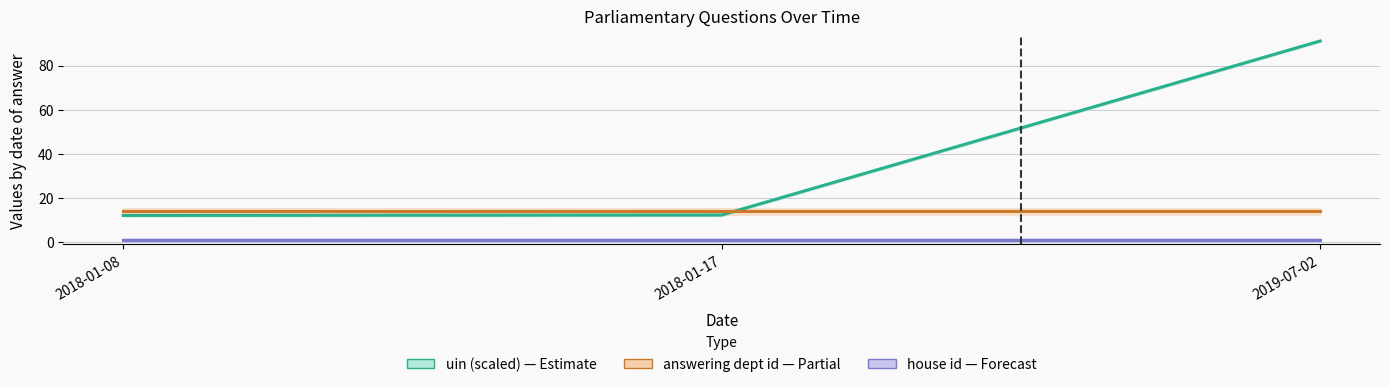

What is the label of the 2nd point from the right?

2018-01-17